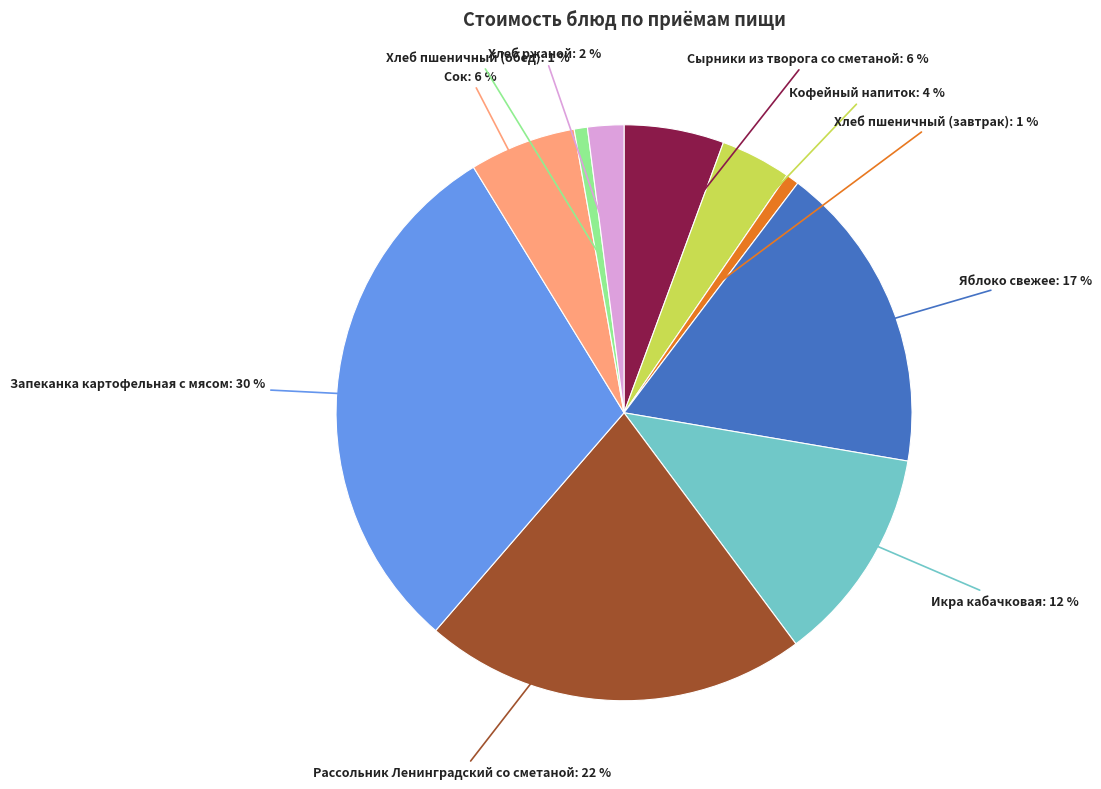

To the nearest percent, what percentage of the pie is Кофейный напиток?

4%